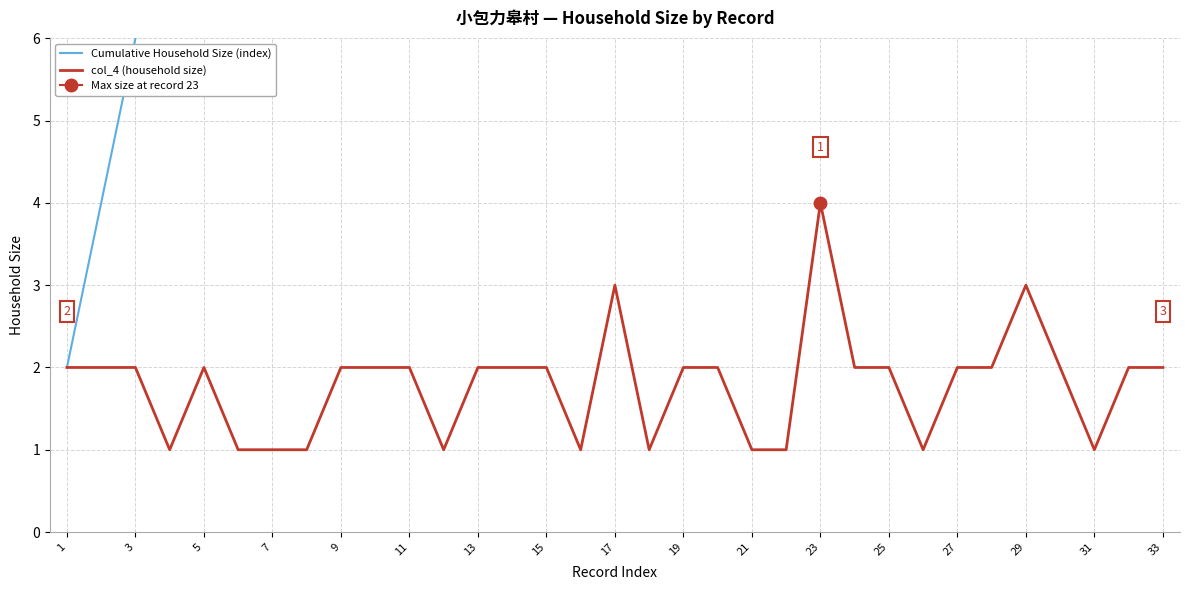

The col_4 (household size) series shows 2 at 11. True or false?

True